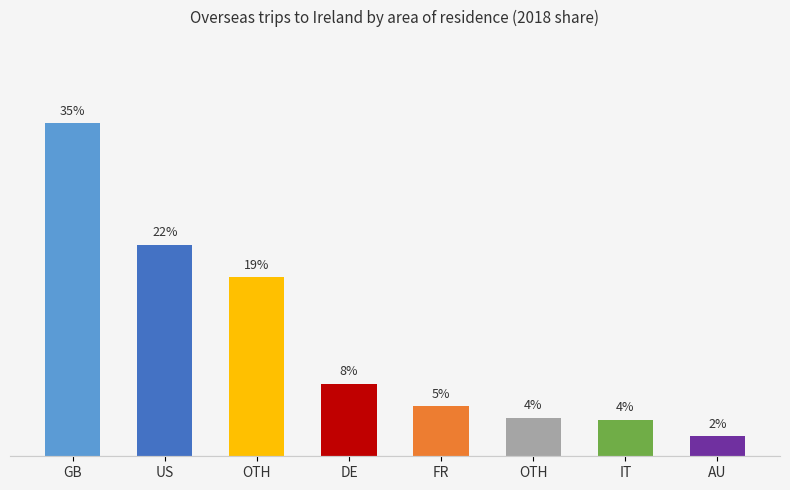

What is the value of the 5th bar from the left?

5.3